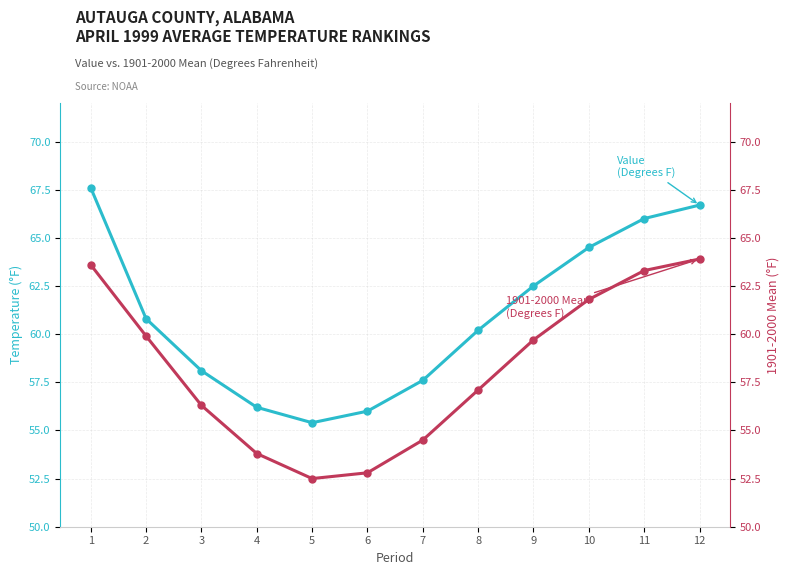

The 1901-2000 Mean series shows 95.0 at 3. True or false?

False